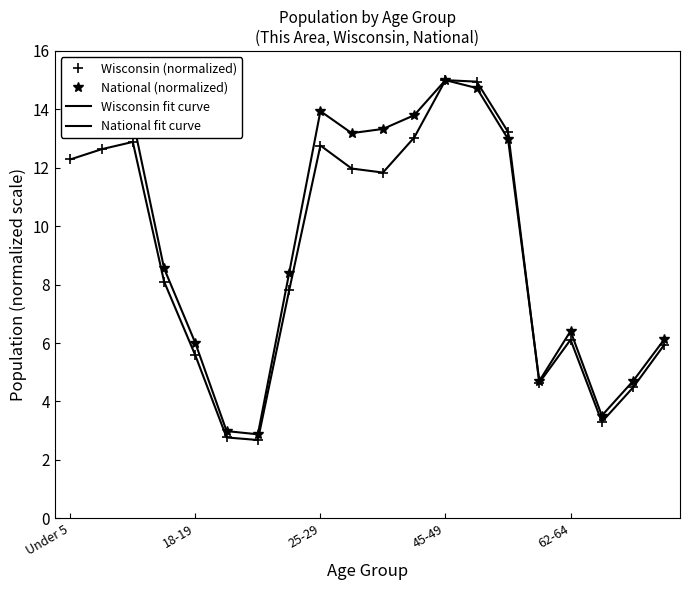

What is the minimum value for Wisconsin (normalized)?

2.7